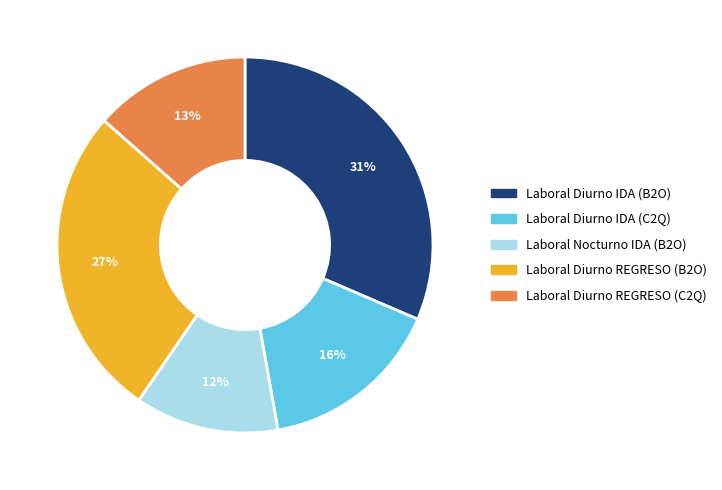

How many slices are in this pie chart?

5